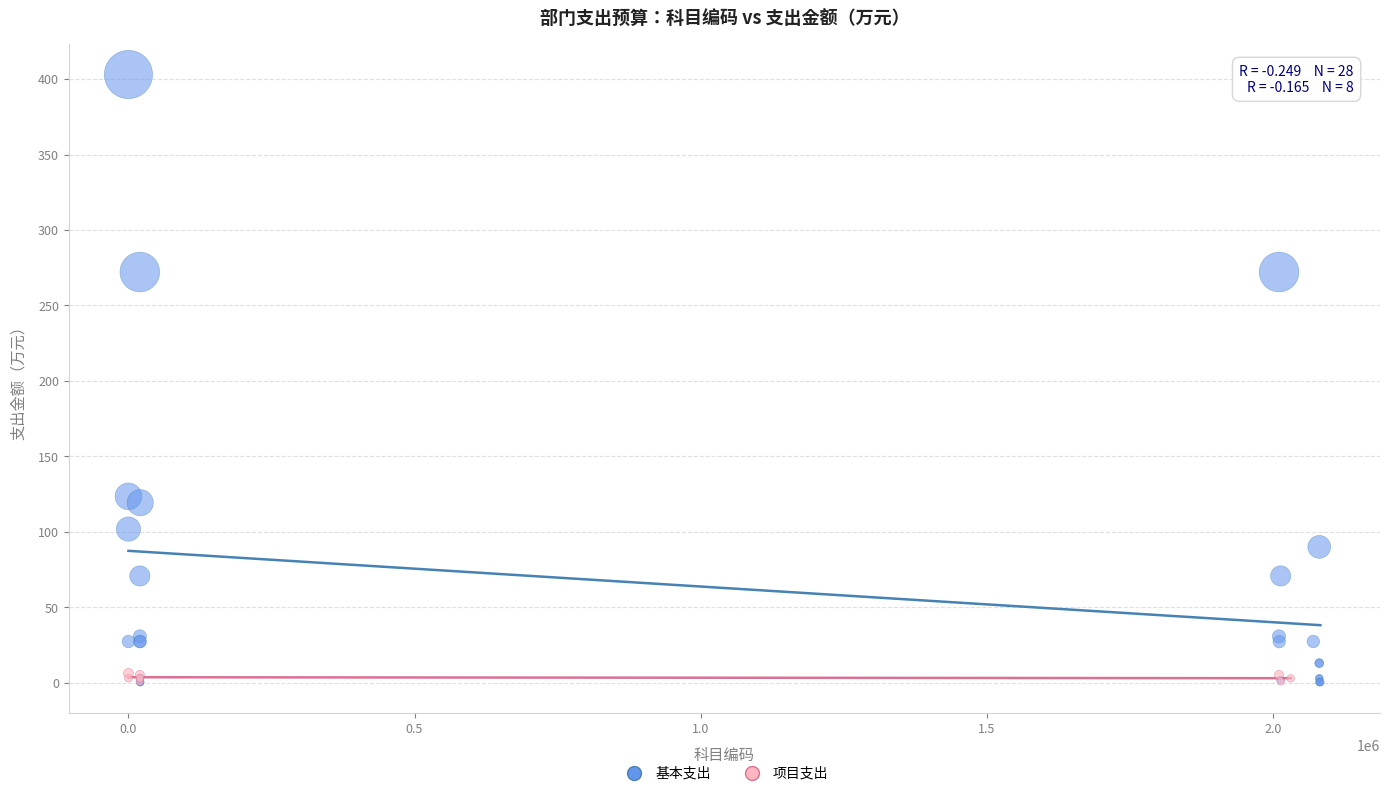

Which series has the widest spread of Y values?

基本支出